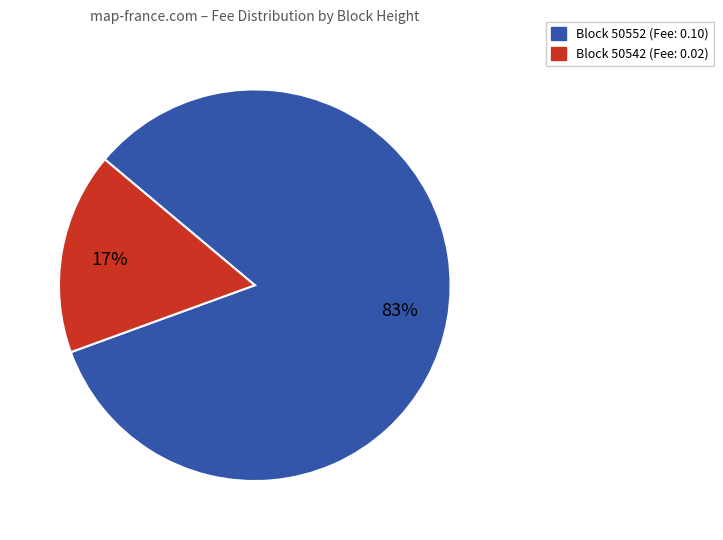

Rank the categories by value from highest to lowest.

Block 50552 (Fee: 0.10), Block 50542 (Fee: 0.02)